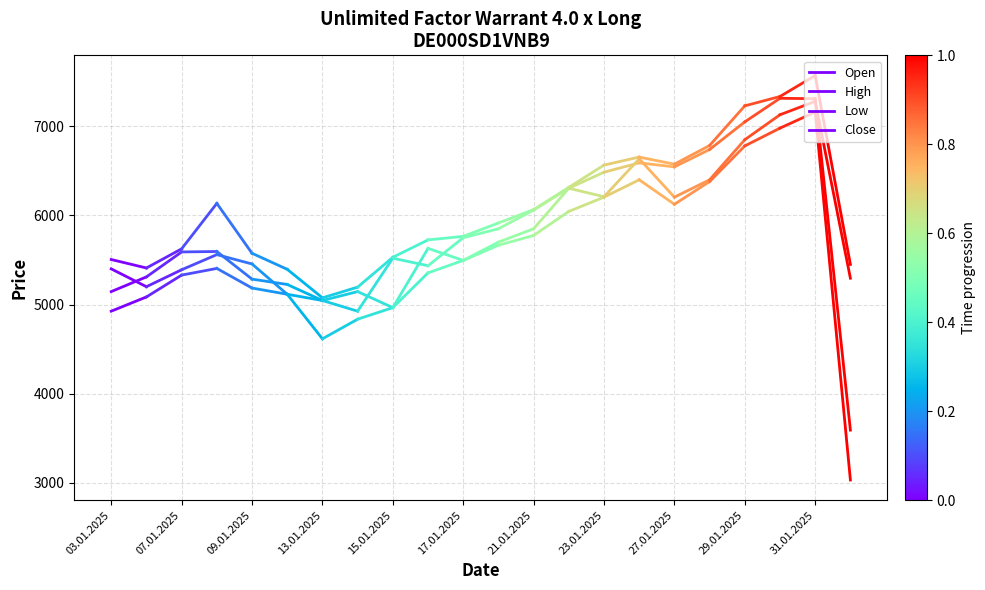

Between 03.01.2025 and 07.01.2025, which series saw the biggest shift?

Open